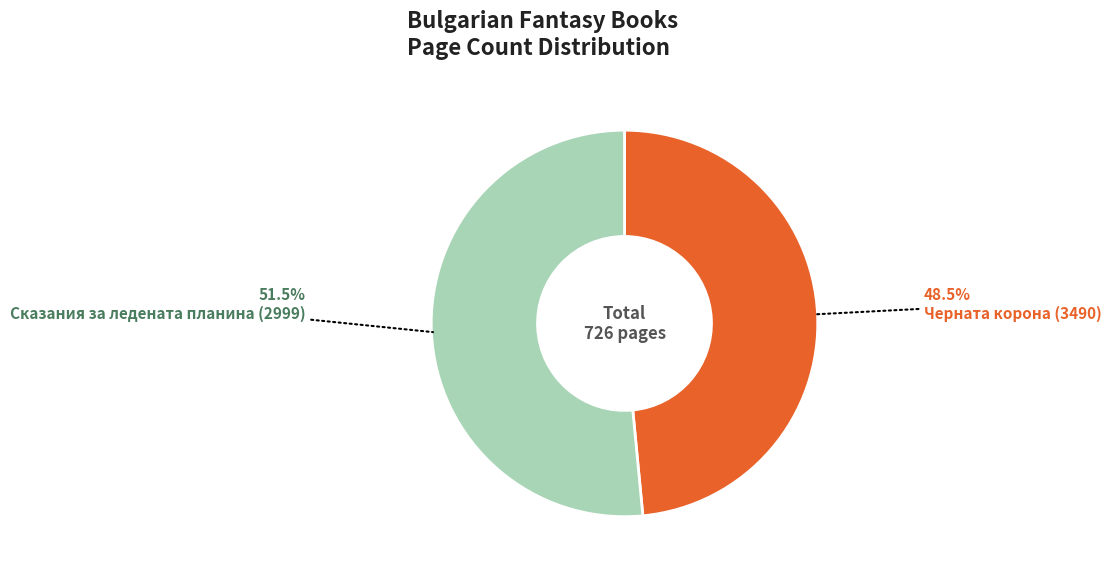

Is Сказания за ледената планина (2999) the majority of the pie?

Yes